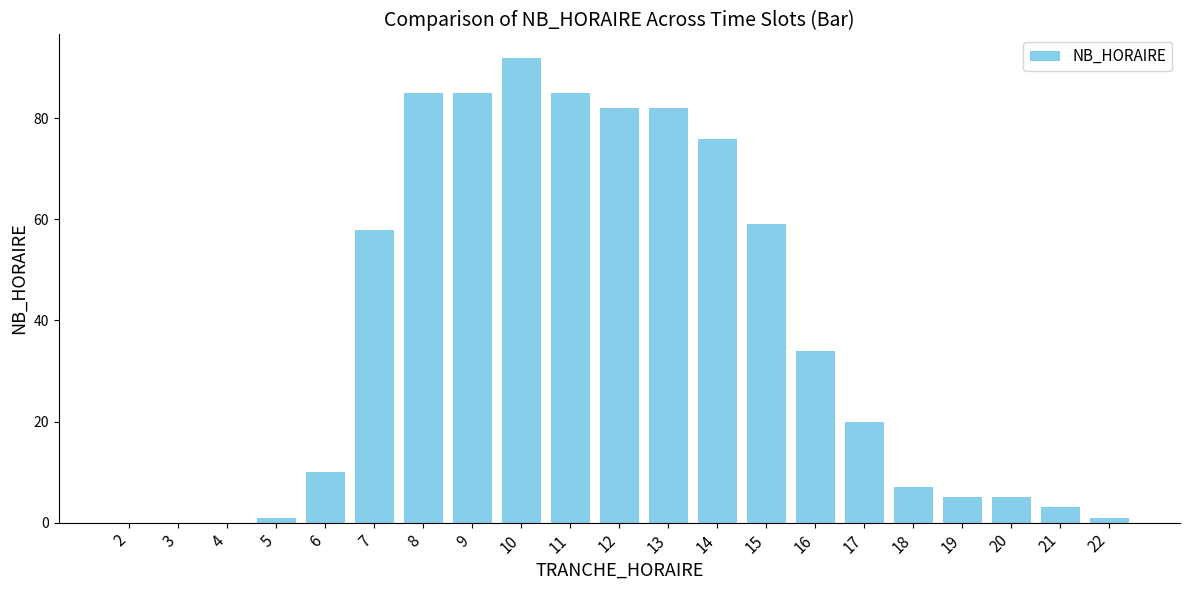

Is it true that the value at 6 is 10?

True